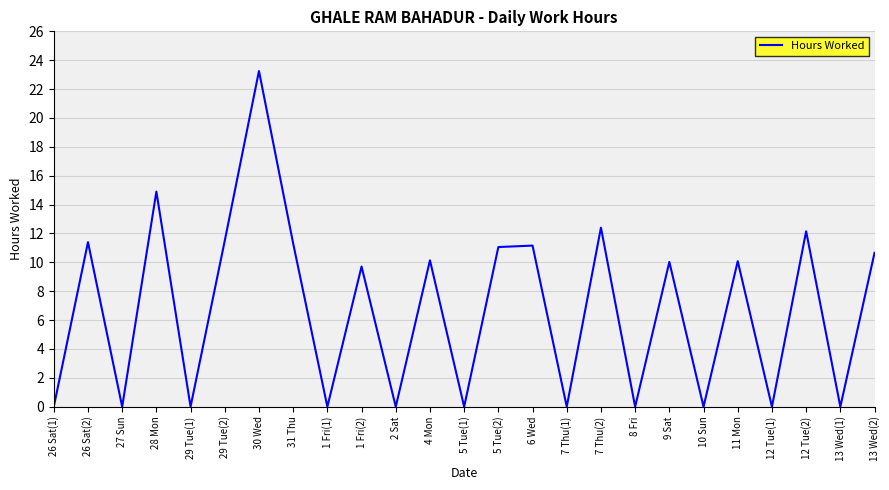

Where is the first local minimum?

27 Sun